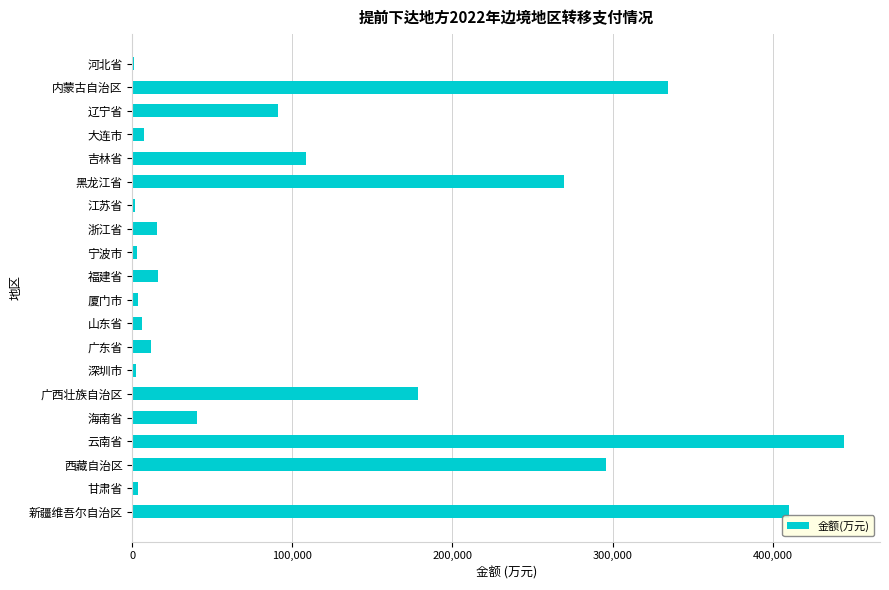

What is the ratio of the value at 吉林省 to the value at 广东省?

9.4